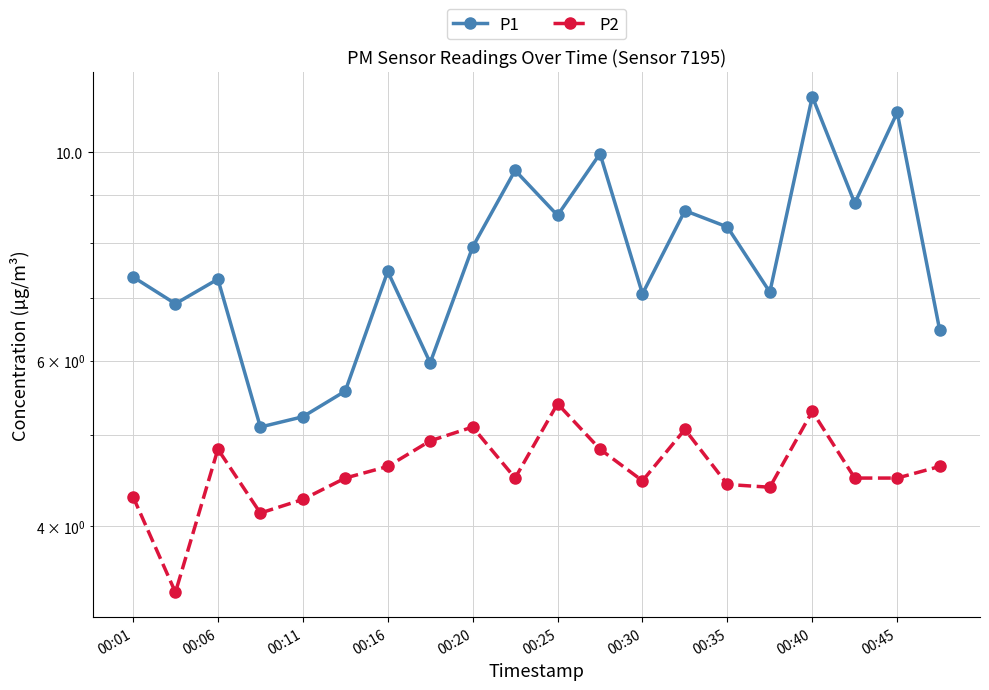

True or false: P1 and P2 intersect in this chart.

False